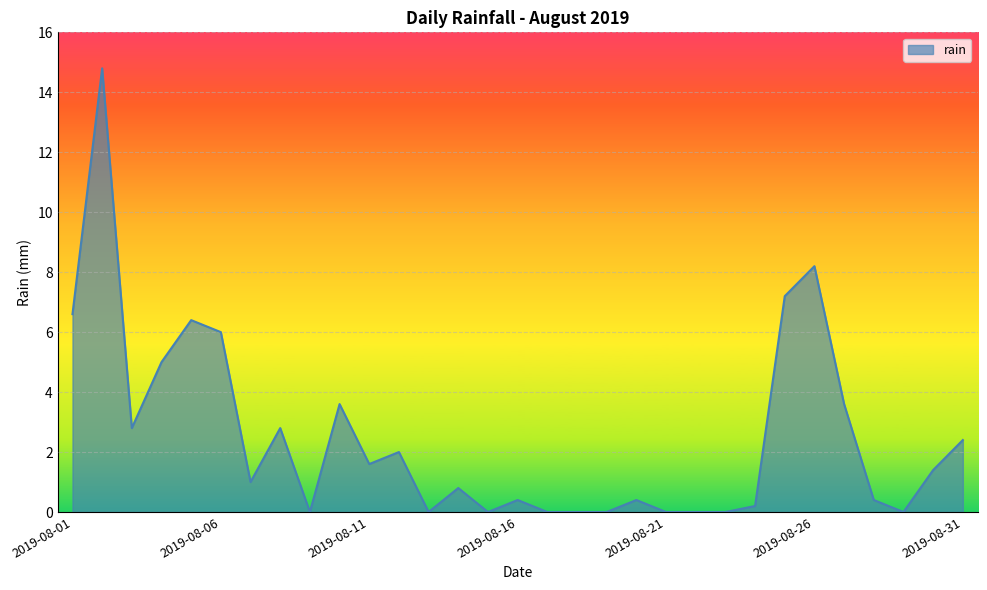

What is the difference between the maximum and minimum values?

14.8